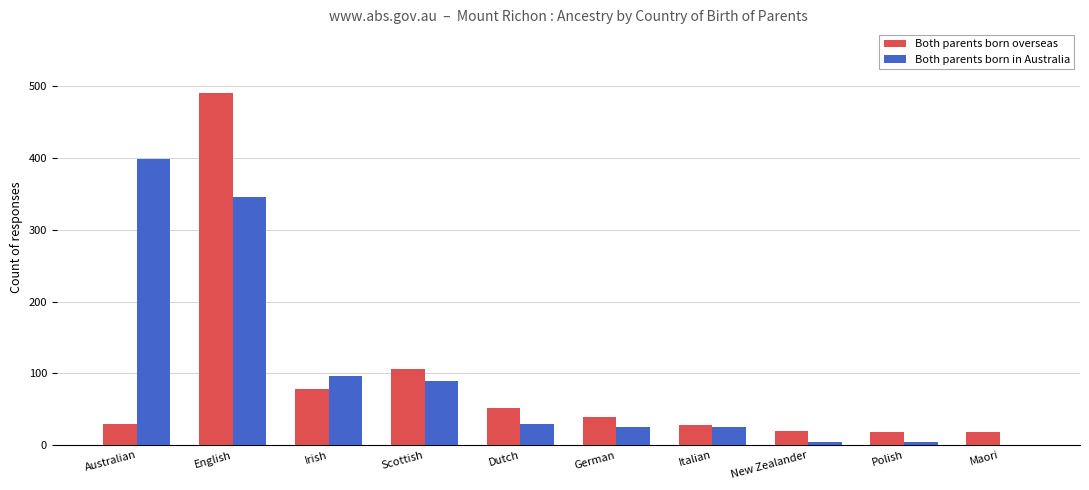

What is the sum of all Both parents born overseas values?

882